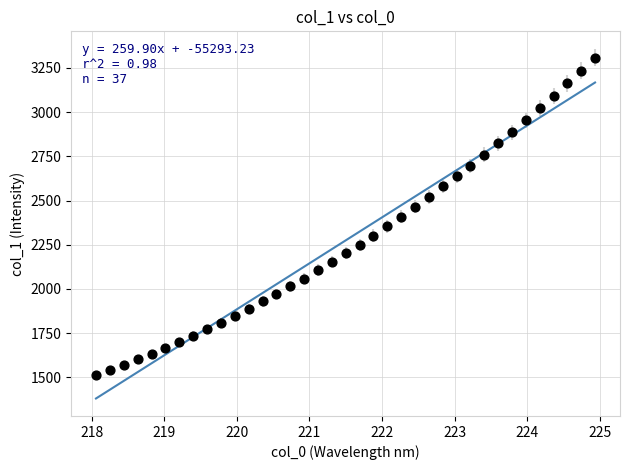

How many points are shown in the scatter plot?

37